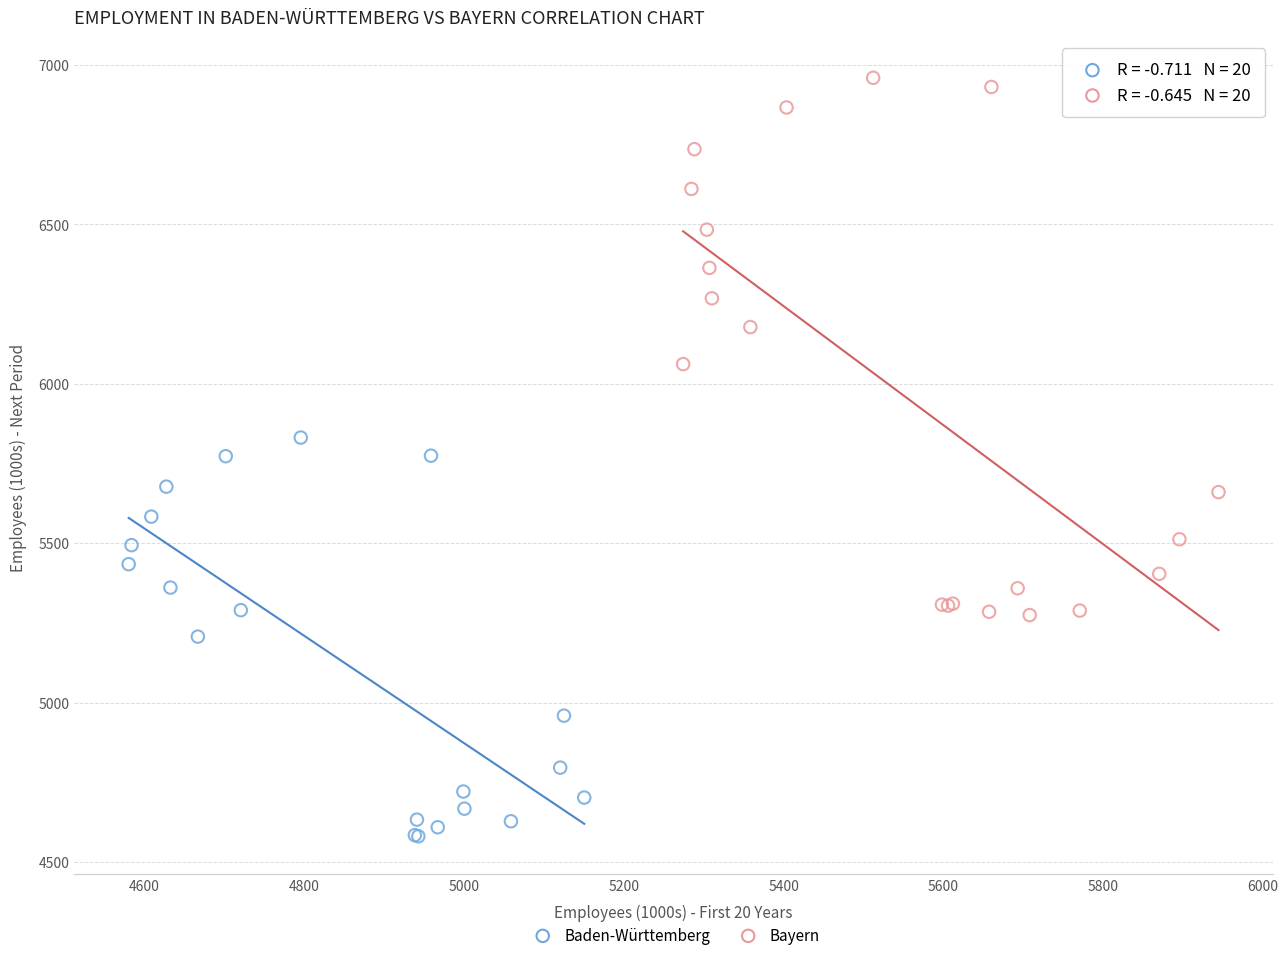

Which series contains the lowest Y value?

Baden-Württemberg